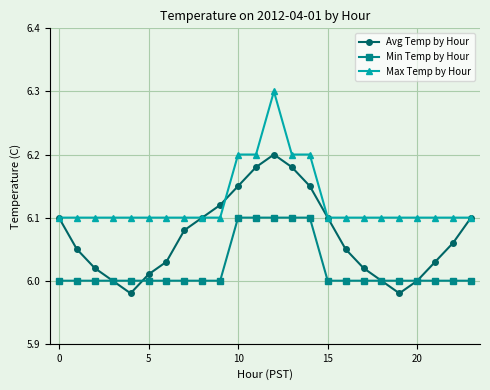

True or false: Avg Temp by Hour has more than 2 points higher than both neighbors.

False